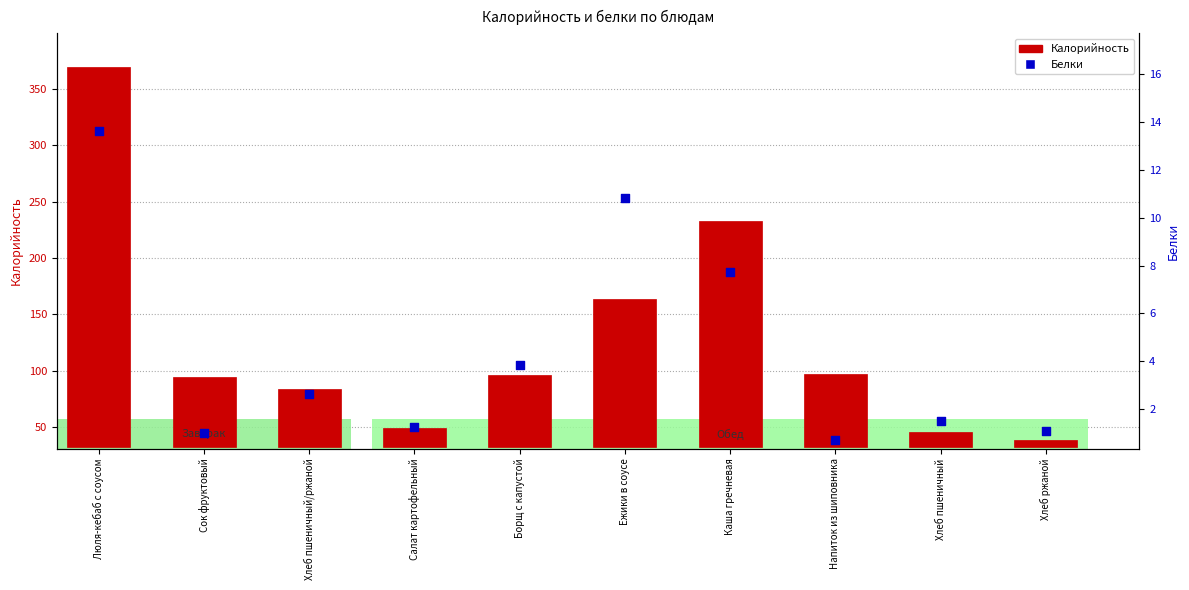

Which series reaches the minimum Y coordinate?

Белки